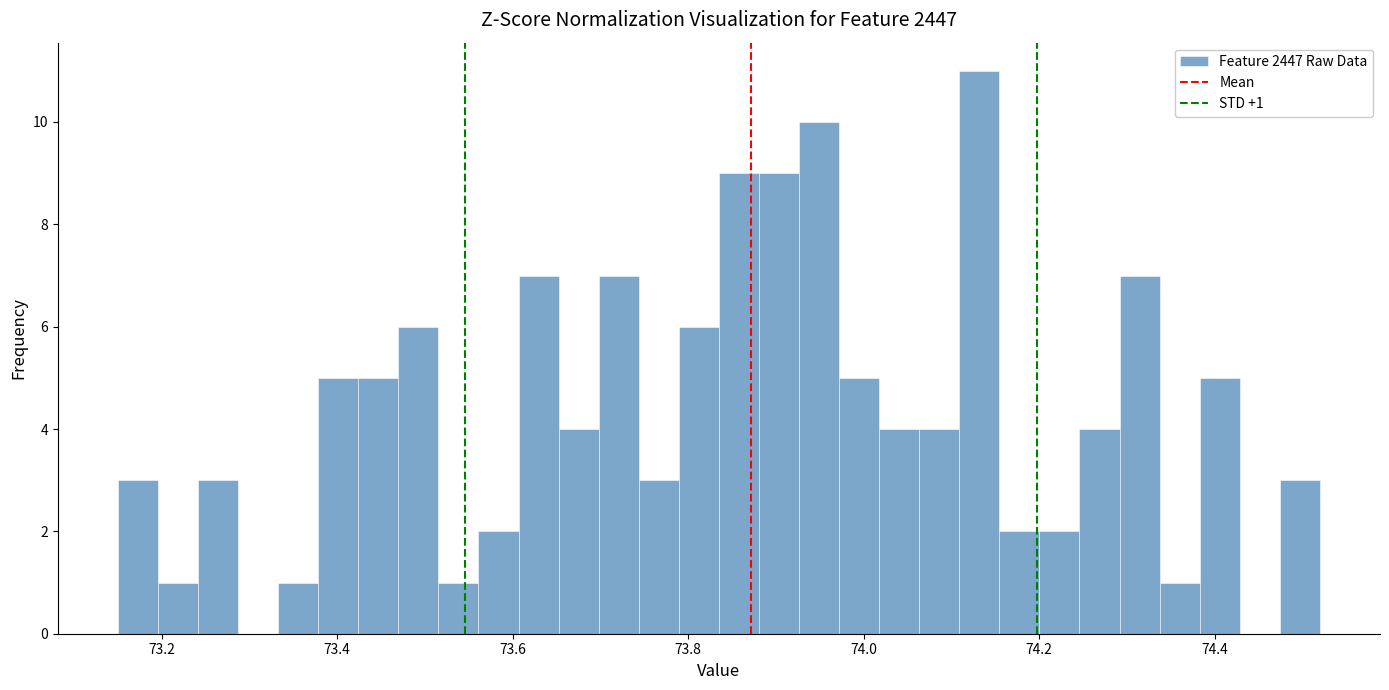

Read against the x-axis, roughly where is the centre of the tallest bar?

74.14